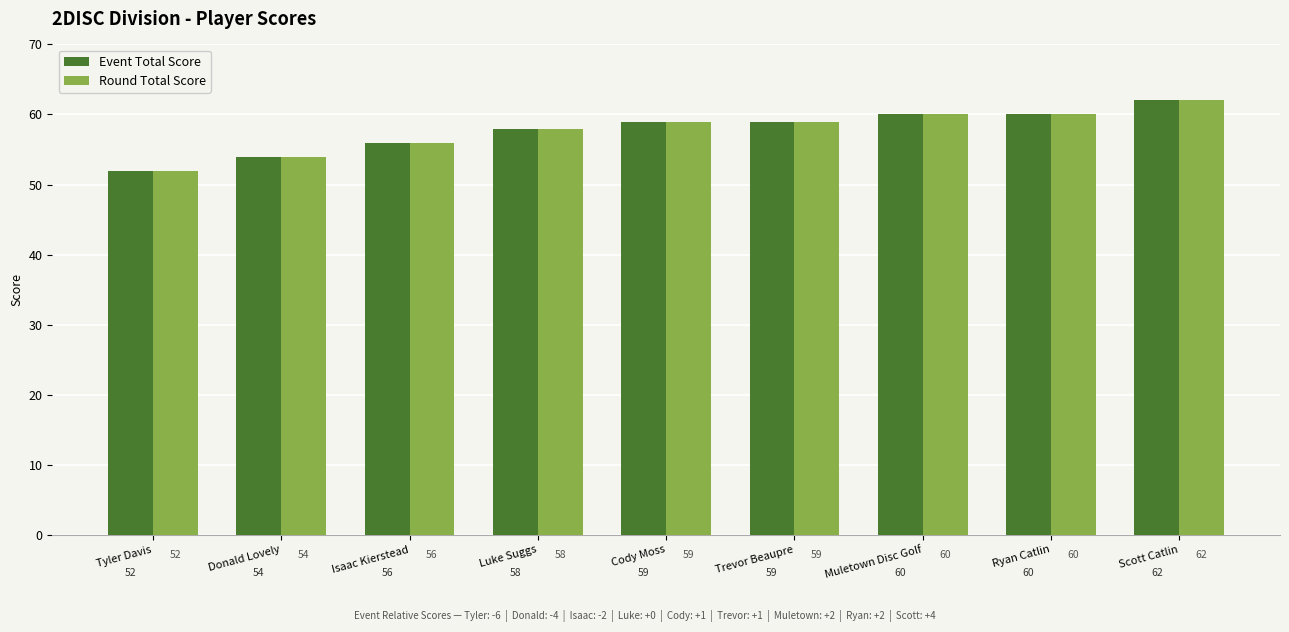

Count the number of data series in this chart.

2